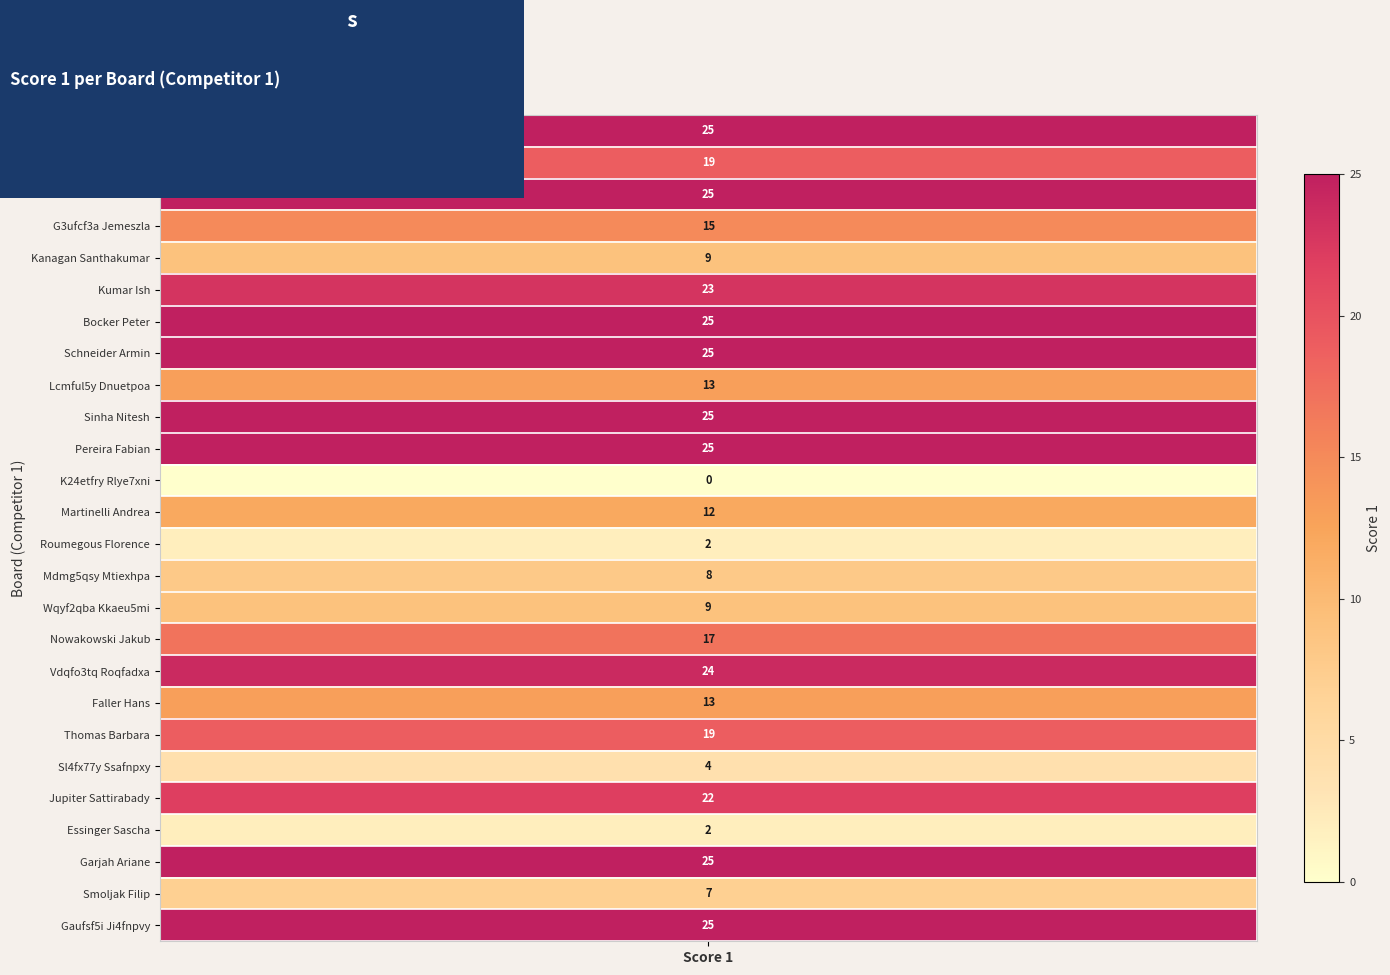

Reading left to right, list all the values displayed in this chart.

25	19	25	15	9	23	25	25	13	25	25	0	12	2	8	9	17	24	13	19	4	22	2	25	7	25